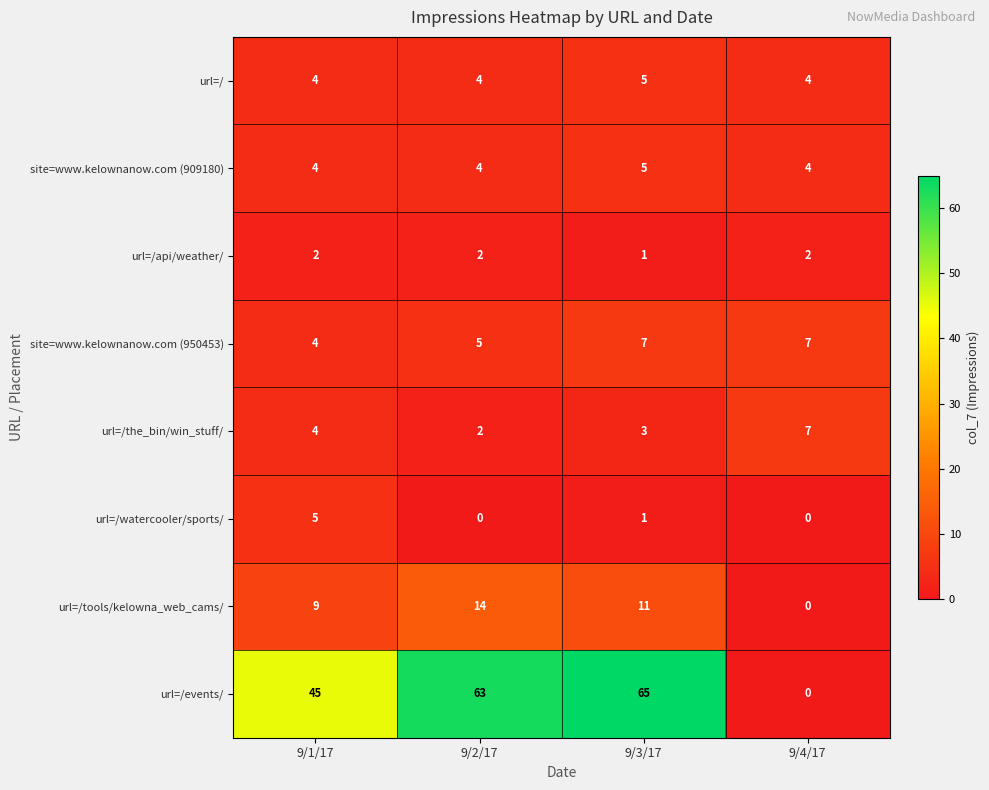

Which series has the widest spread of values?

url=/events/